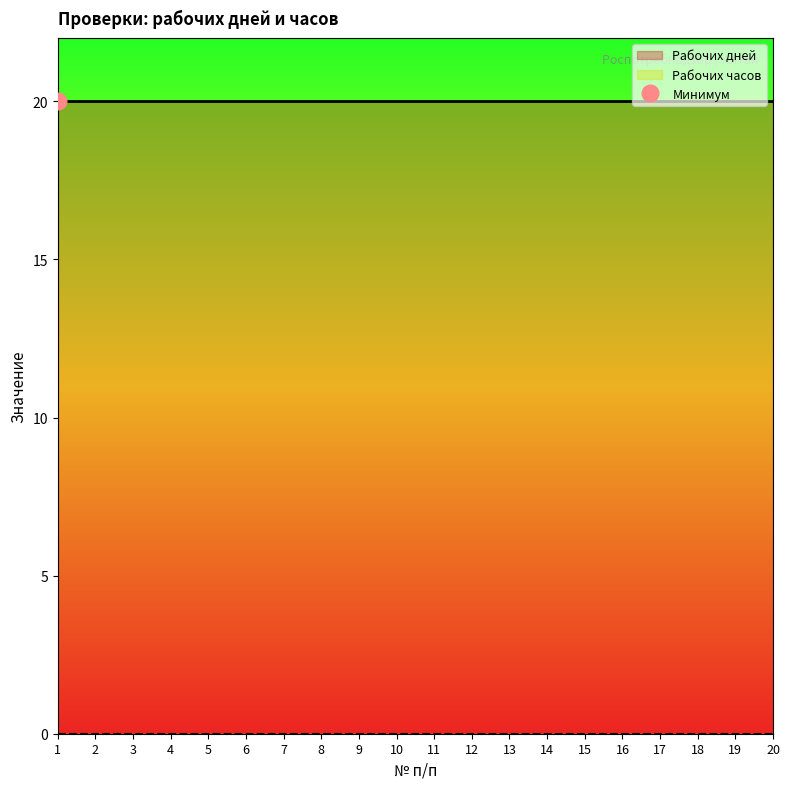

At 12, list the series in order from largest to smallest.

Рабочих дней, Рабочих часов